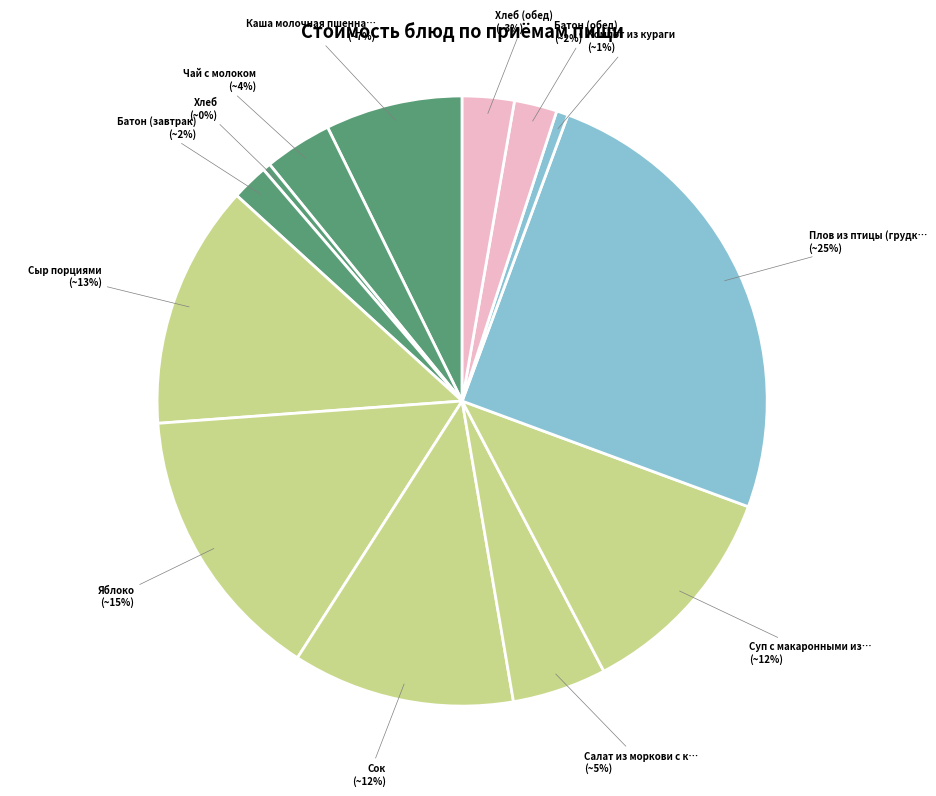

Does any single category account for the majority?

No